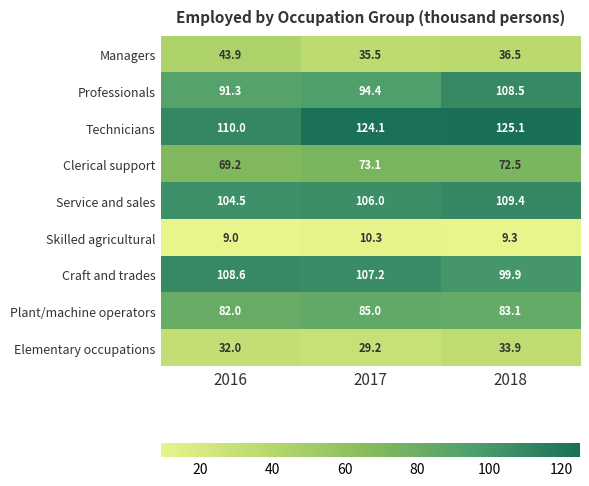

How many data points does each series have?

3